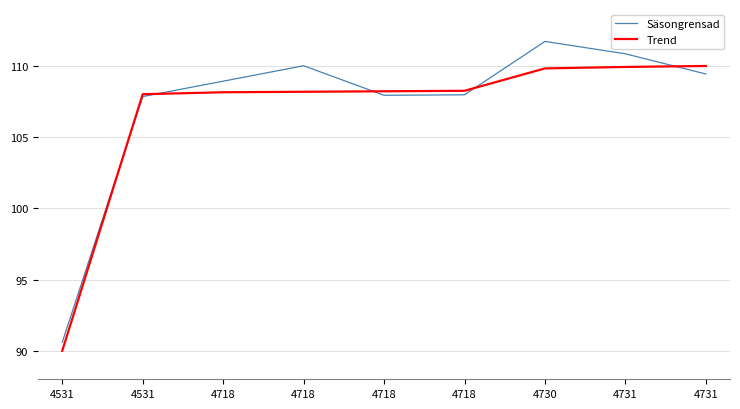

How many lines are shown in the chart?

2